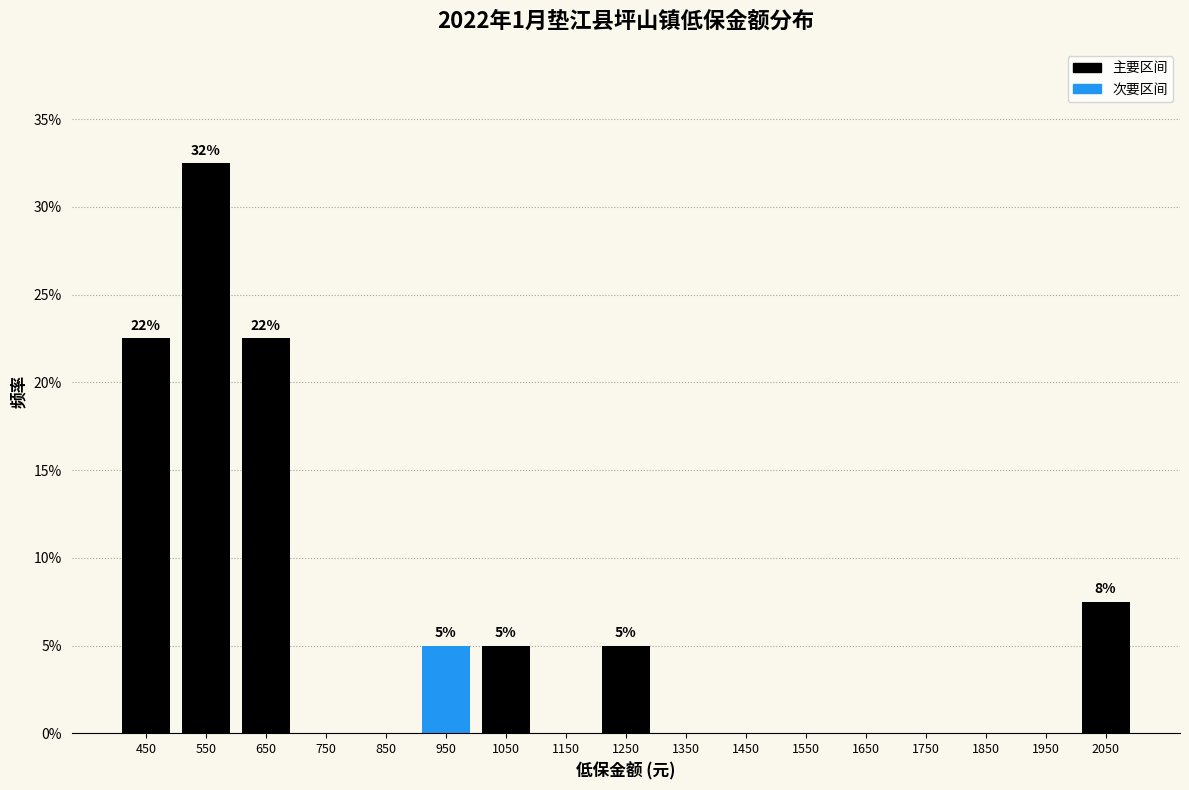

Which range on the x-axis has the tallest bar?

500 to 600